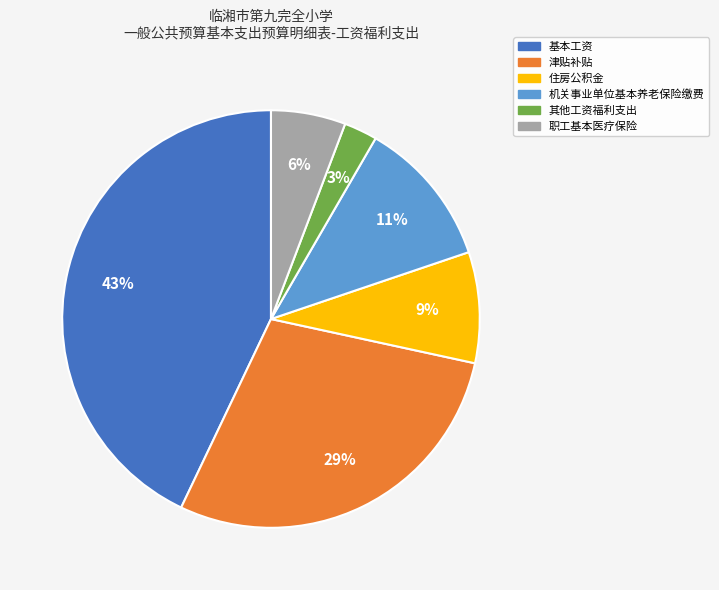

Between 机关事业单位基本养老保险缴费 and 津贴补贴, which is larger?

津贴补贴